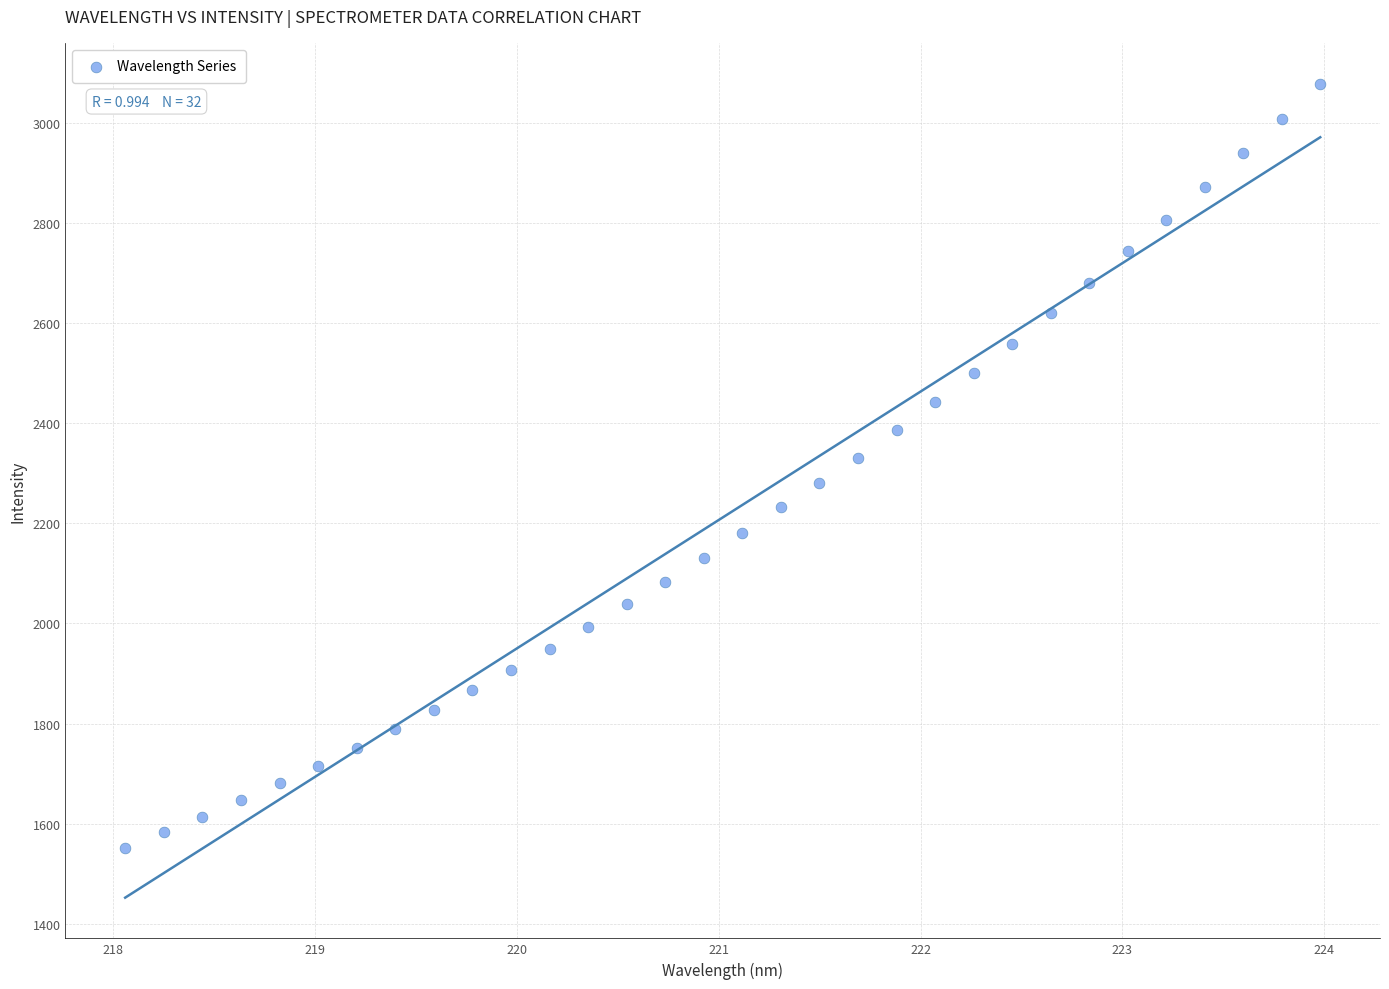

What is the range of Y values (max minus min)?

1527.9